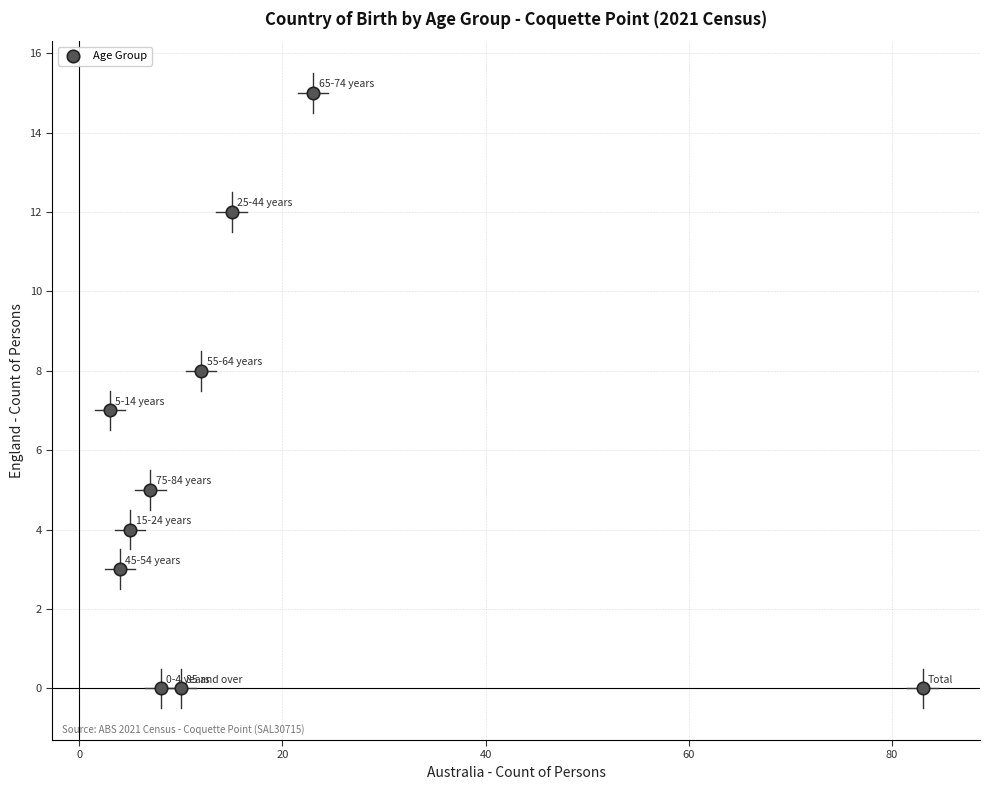

What is the average Y value?

5